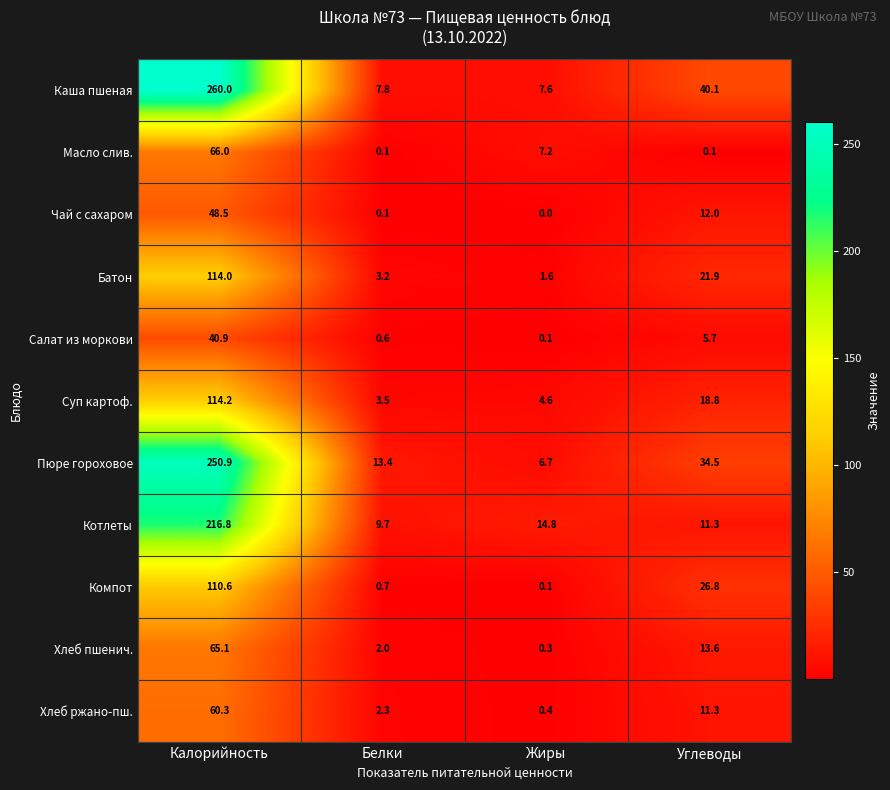

What is the spread (max minus min) of values at Углеводы?

40.0